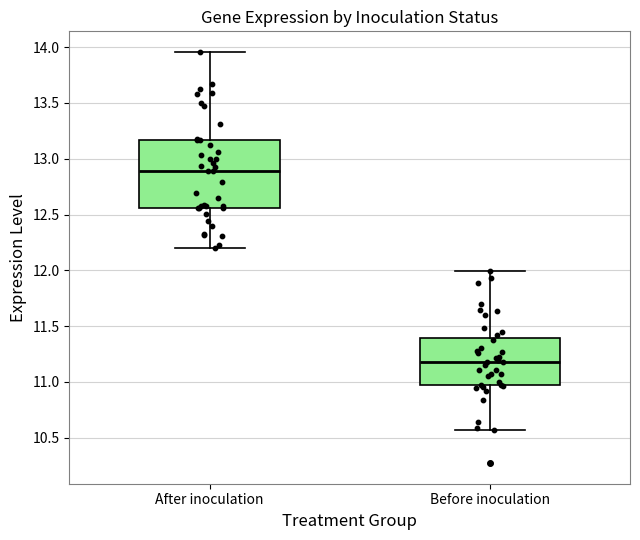

Reading left to right, transcribe this box plot: for each box, give where its median line is, the range the box spans, and where its two whiskers end, as read against the y-axis. The values are not printed on the chart, so give them approximately, as read against the axis.

After inoculation: median 12.90, box 12.55 to 13.15, whiskers 12.20 to 13.95
Before inoculation: median 11.20, box 10.95 to 11.40, whiskers 10.55 to 12.00